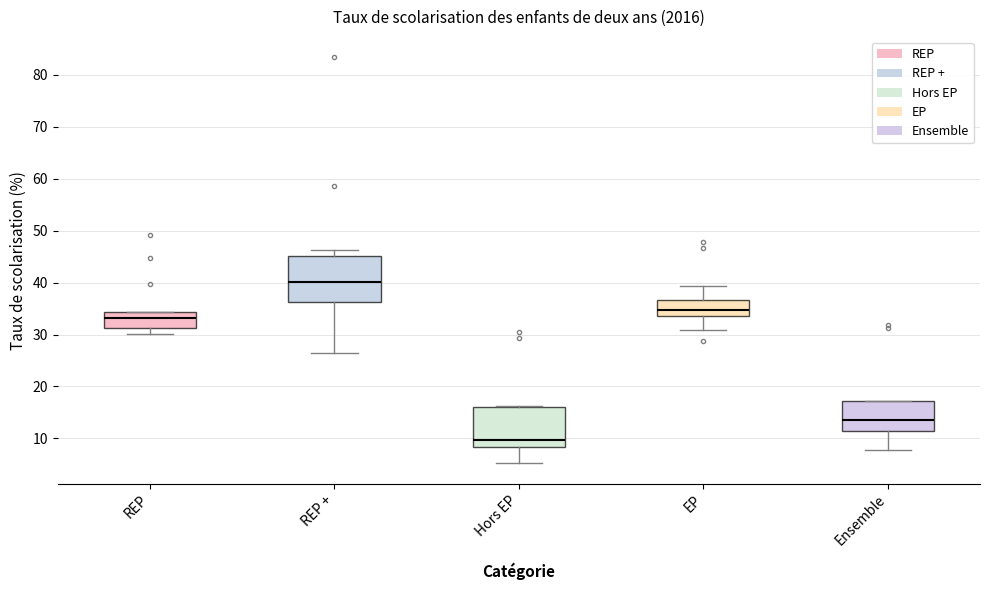

Reading left to right, transcribe this box plot: for each box, give where its median line is, the range the box spans, and where its two whiskers end, as read against the y-axis. The values are not printed on the chart, so give them approximately, as read against the axis.

REP: median 33, box 31 to 34, whiskers 30 to 34
REP +: median 40, box 36 to 45, whiskers 26 to 46
Hors EP: median 10, box 8 to 16, whiskers 5 to 16
EP: median 35, box 34 to 37, whiskers 31 to 39
Ensemble: median 13, box 11 to 17, whiskers 8 to 17